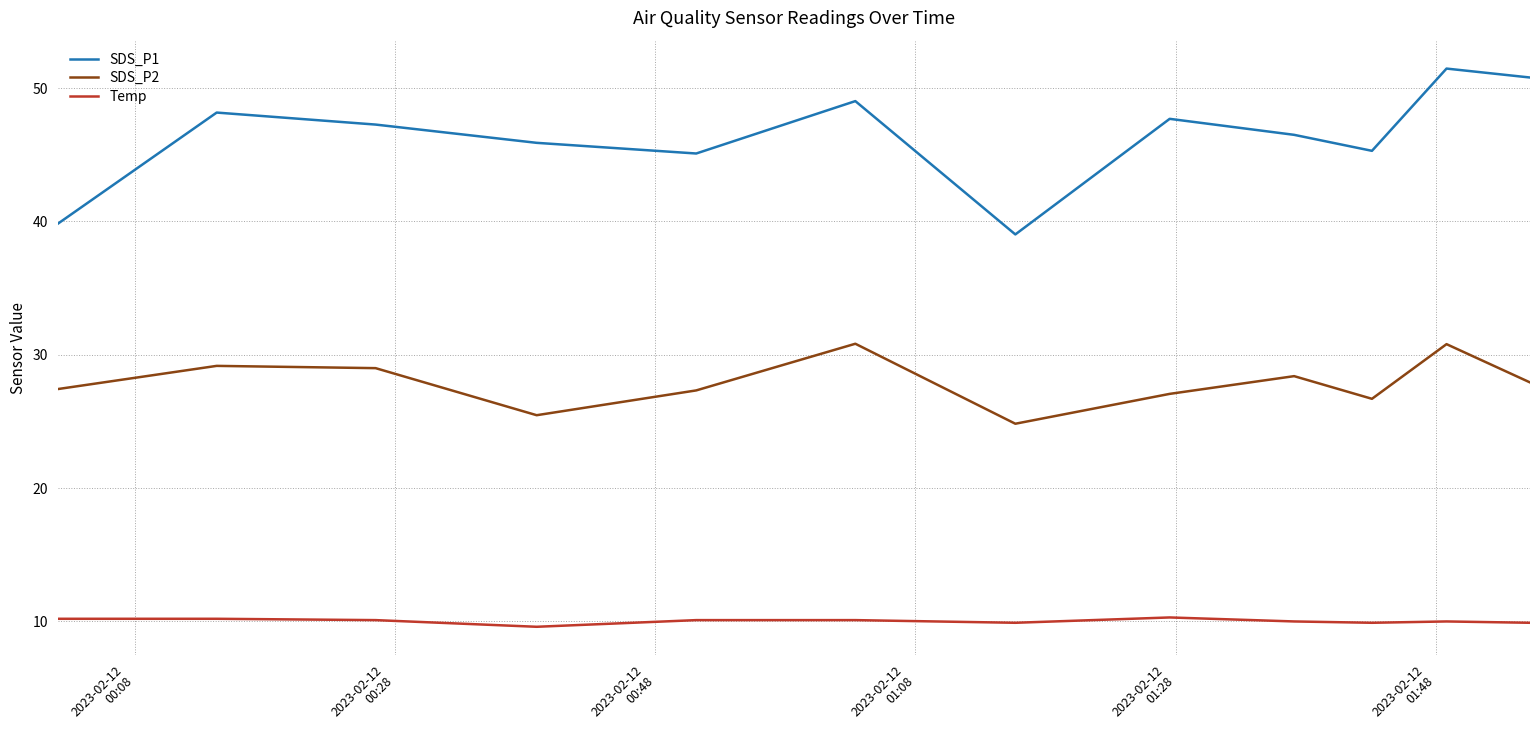

Which series has the largest total across all categories?

SDS_P1